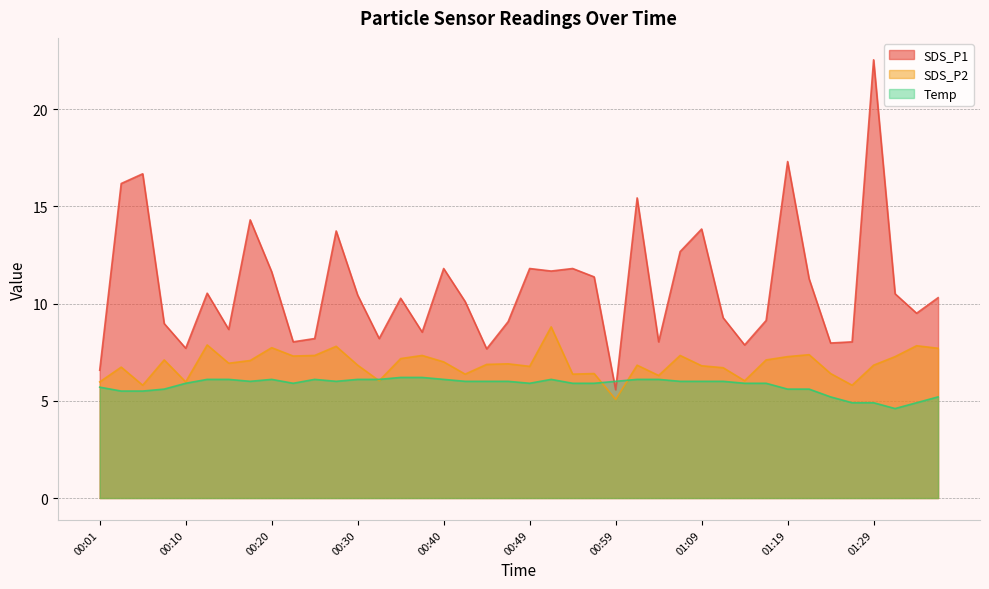

List the series in order of their overall mean, lowest first.

Temp, SDS_P2, SDS_P1